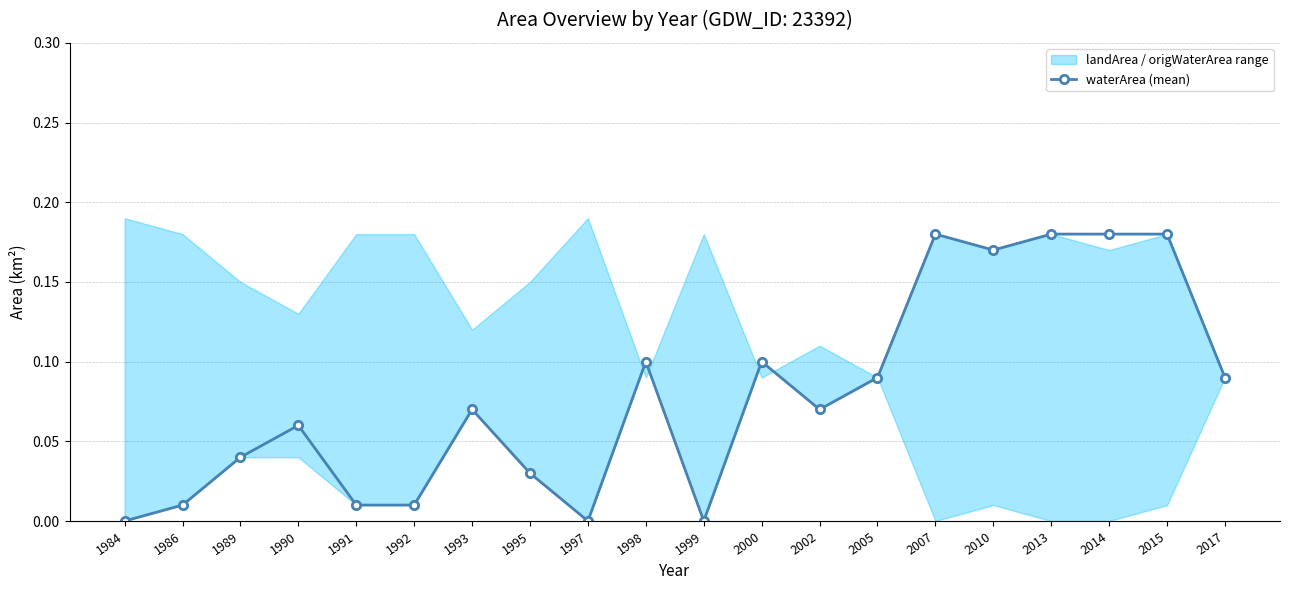

Rank the categories by value from highest to lowest.

2007, 2013, 2014, 2015, 2010, 1998, 2000, 2005, 2017, 1993, 2002, 1990, 1989, 1995, 1986, 1991, 1992, 1984, 1997, 1999